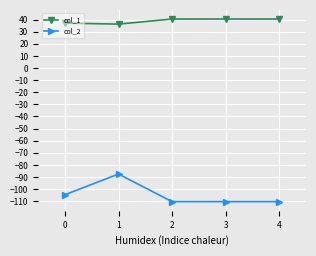

At which category does col_1 reach its first local valley?

1